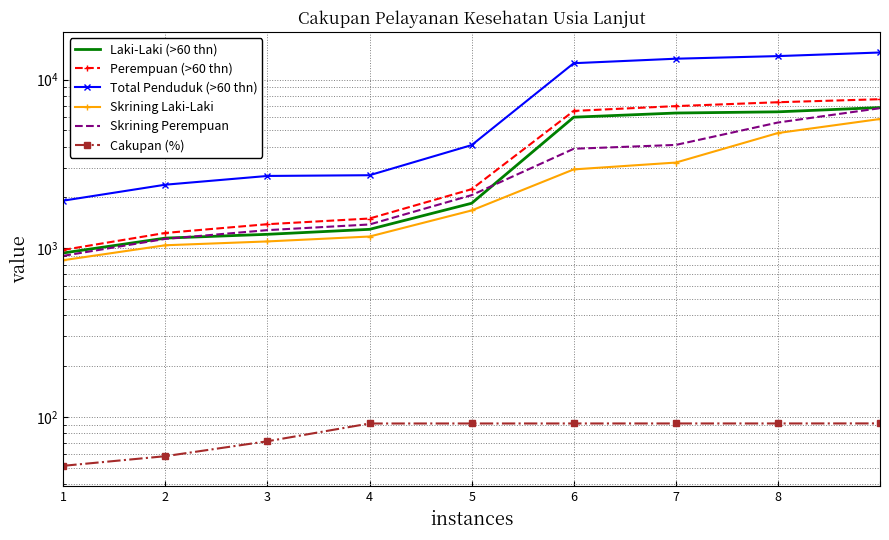

True or false: Total Penduduk (>60 thn) has a value of 4028.6 at 2.

False